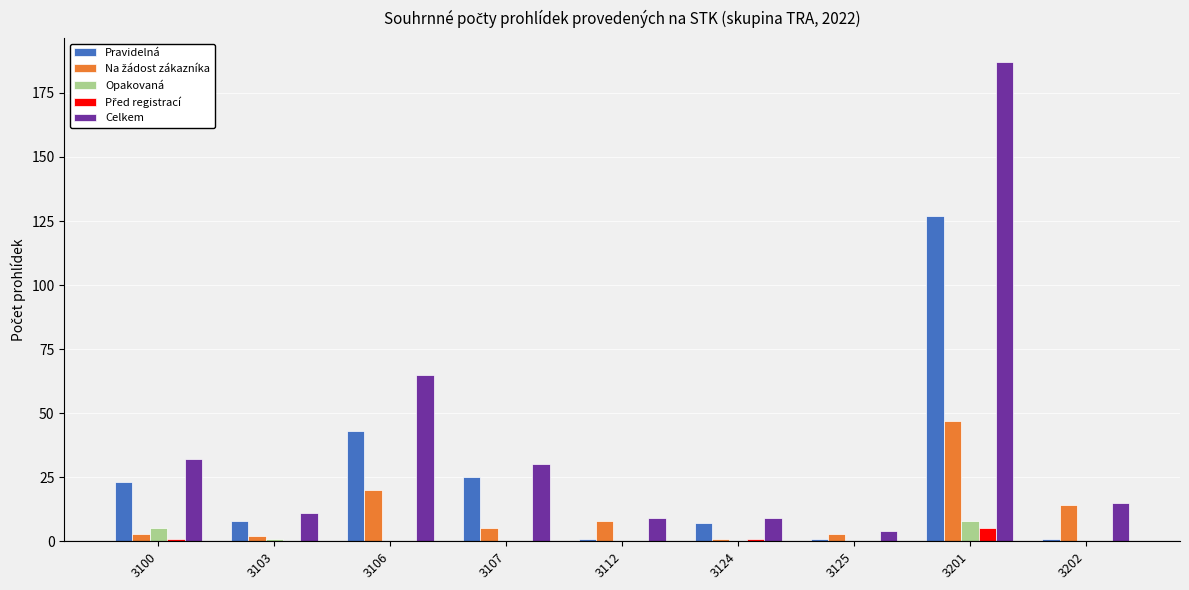

At which category is the sum across all series the highest?

3201